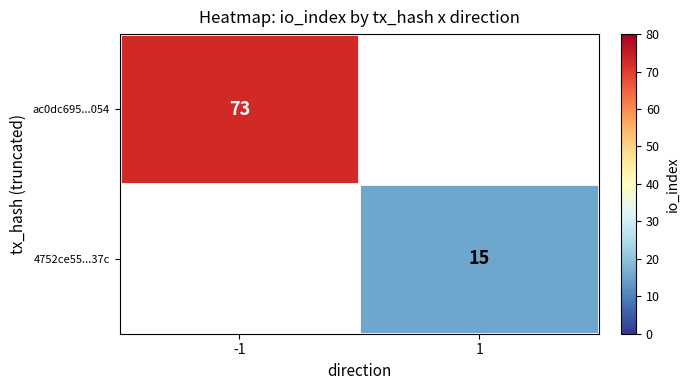

True or false: ac0dc695...054 has a value of 73 at -1.

True